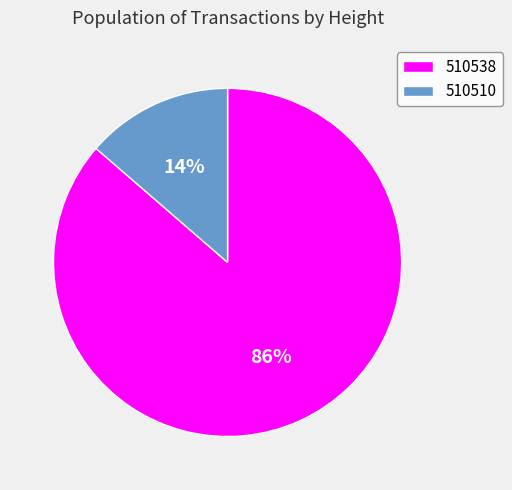

How many segments does this pie chart have?

2